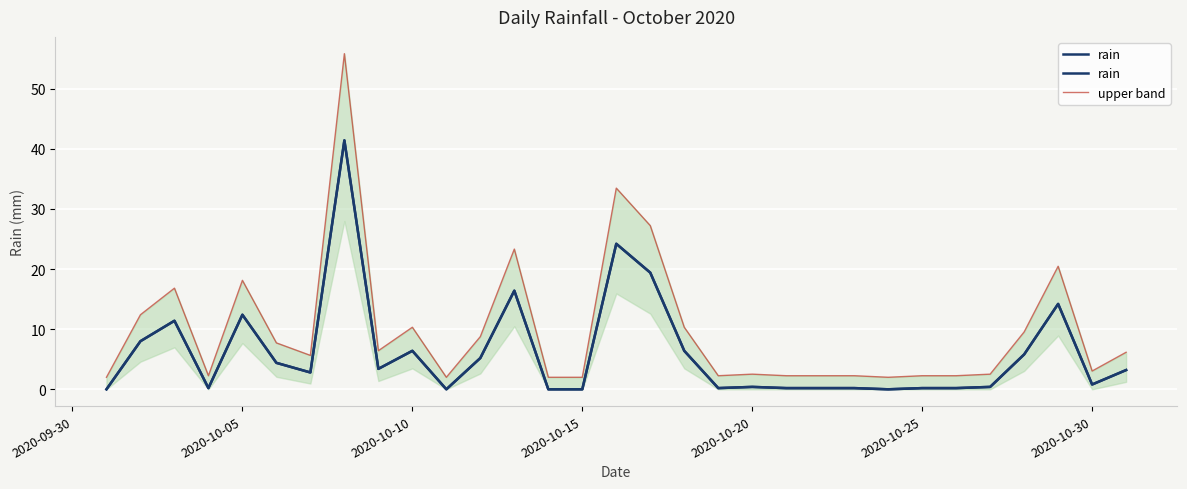

What are all the series names shown in the legend?

rain, upper band